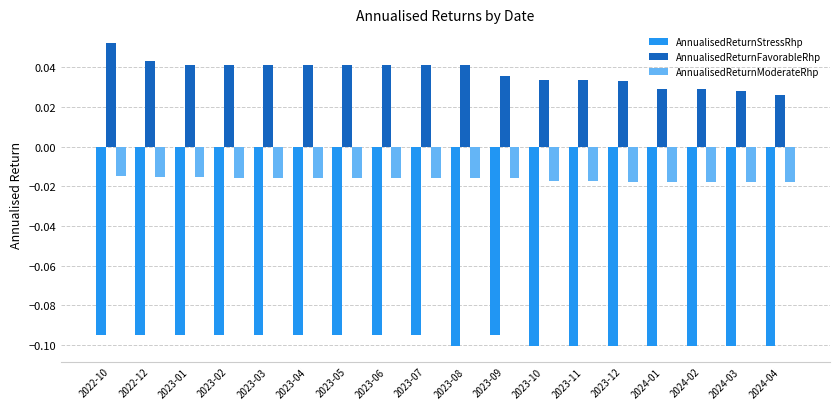

Rank the series by their maximum value, from lowest to highest.

AnnualisedReturnStressRhp, AnnualisedReturnModerateRhp, AnnualisedReturnFavorableRhp